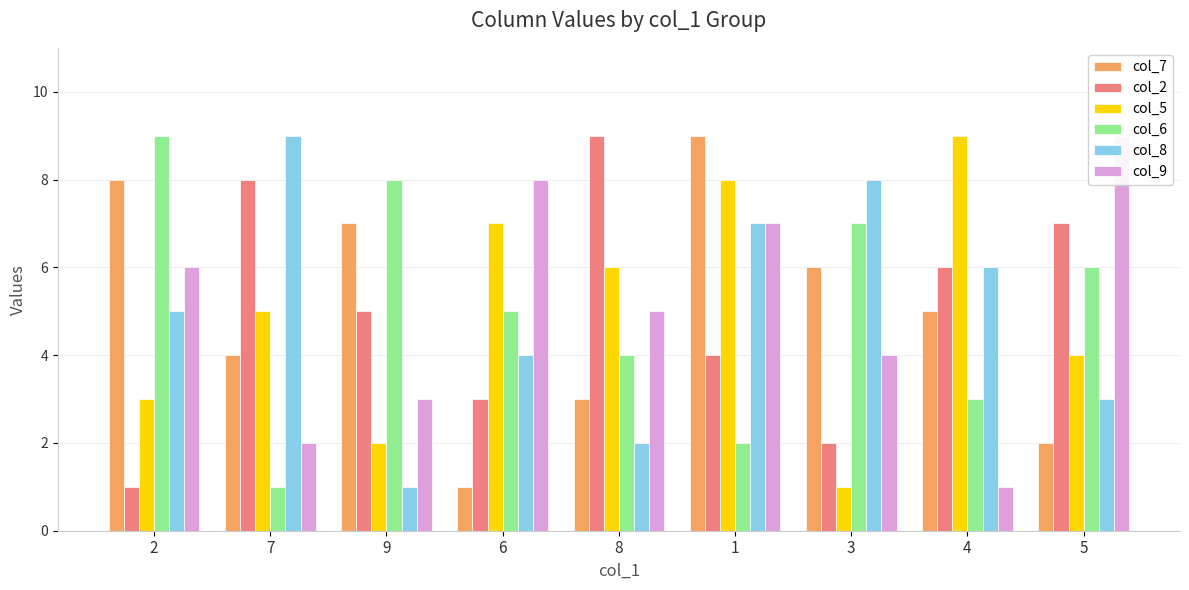

What is the difference between the col_9 values at 6 and 8?

3